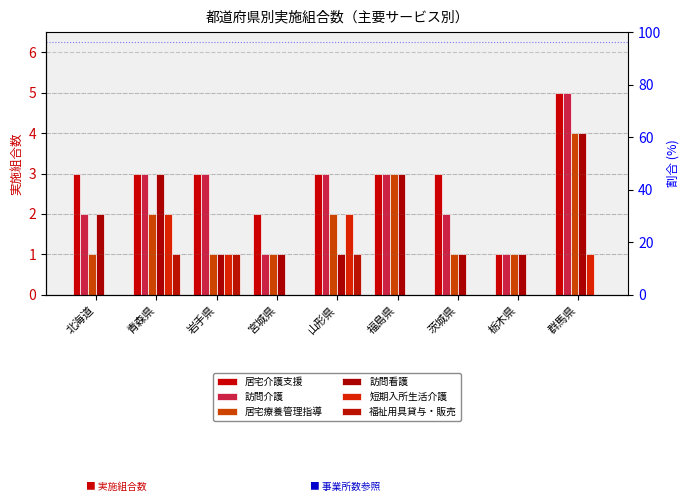

Does the chart contain any negative values?

No